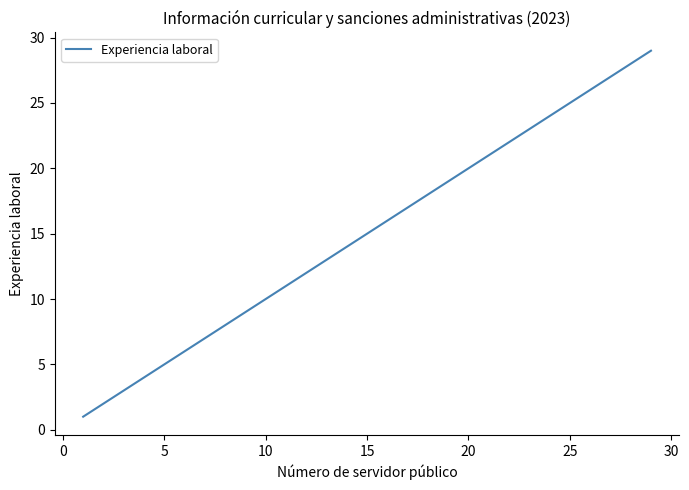

What is the maximum value shown in the chart?

29